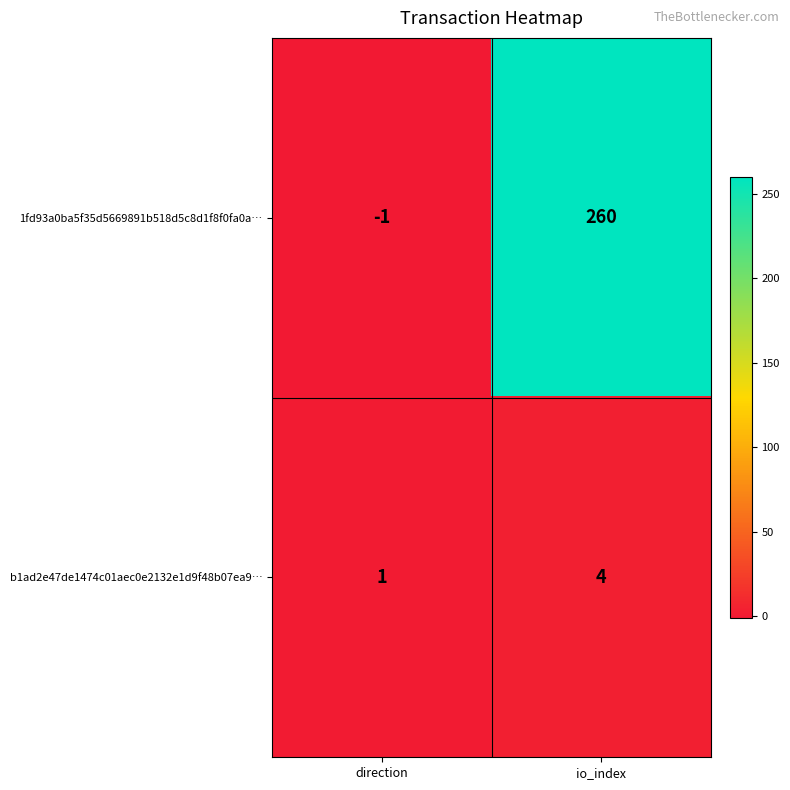

What is the spread (max minus min) of values at io_index?

256